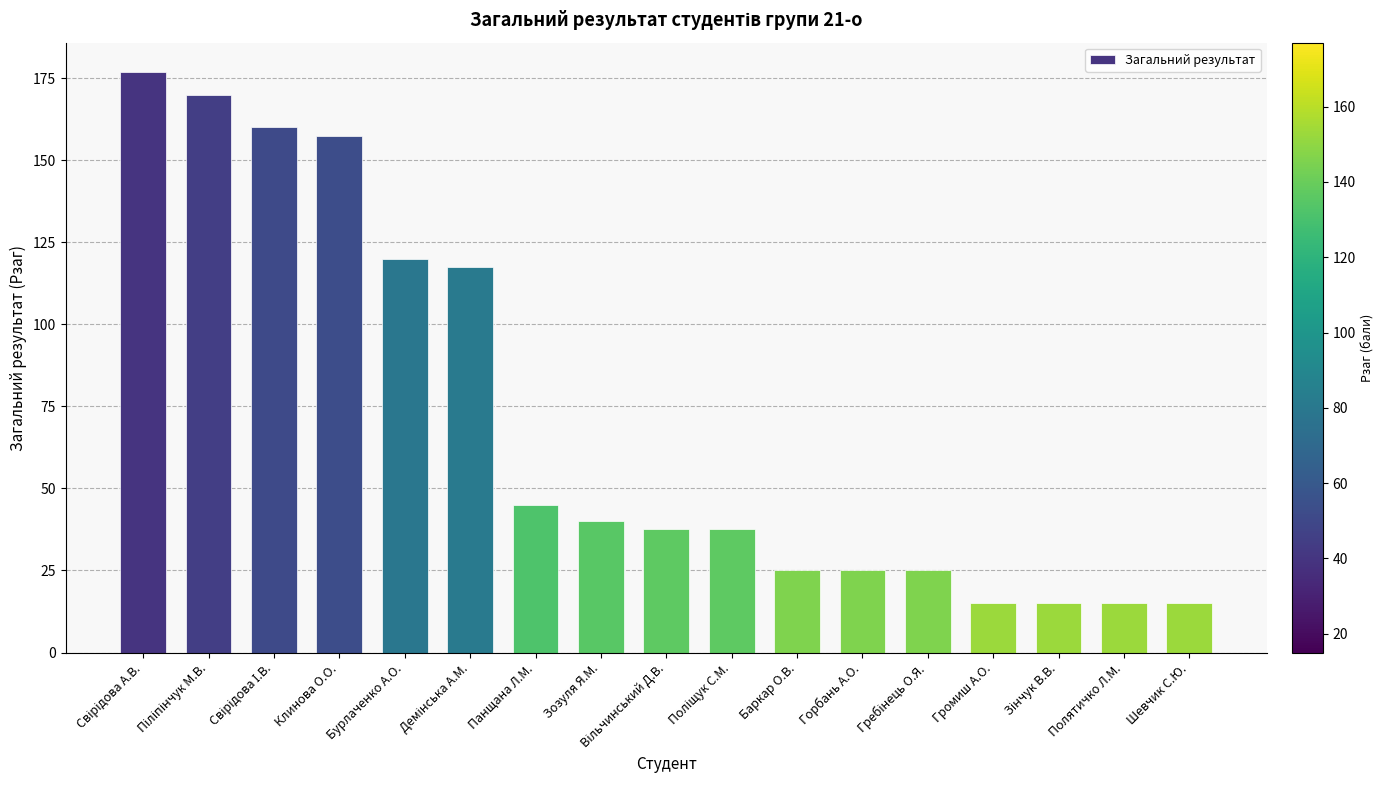

Reading left to right, list all the values displayed in this chart.

177.0	170.0	160.0	157.5	120.0	117.5	45.0	40.0	37.5	37.5	25.0	25.0	25.0	15.0	15.0	15.0	15.0